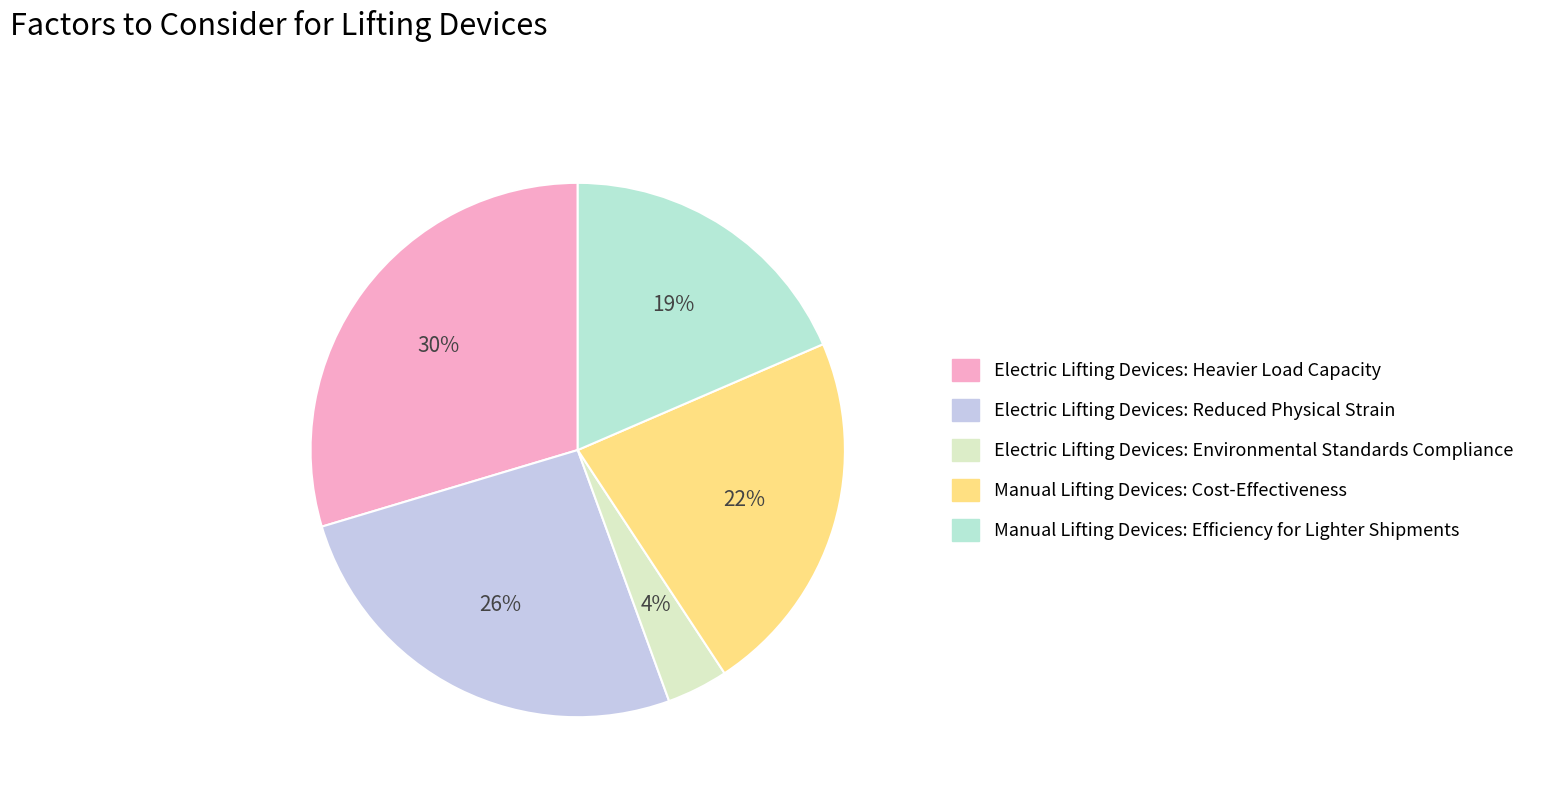

To the nearest percent, what is the difference between the largest and smallest slice percentages?

26%